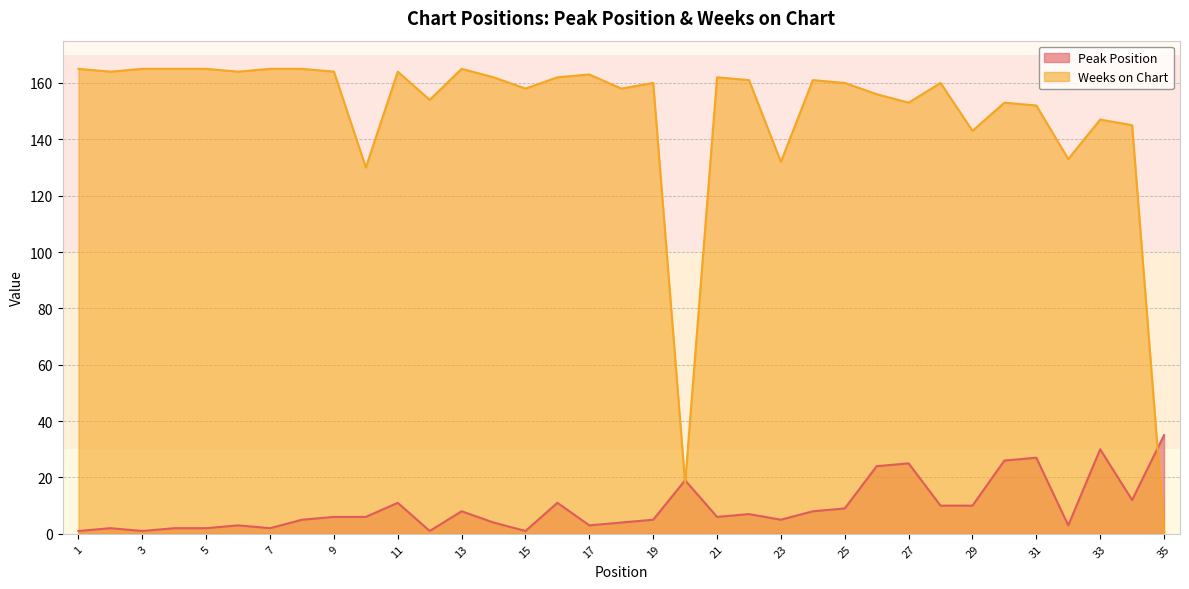

True or false: Peak Position has a value of 7 at 19.

False